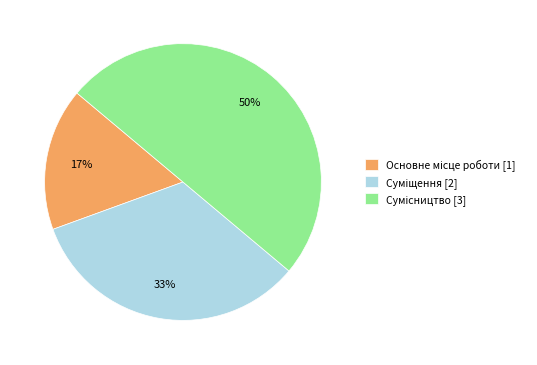

To the nearest percent, what is the difference between the largest and smallest slice percentages?

33%